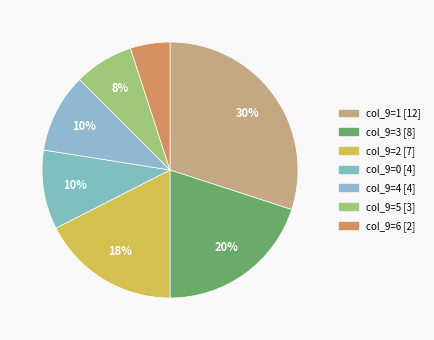

Which category has the smallest portion of the pie?

col_9=6 [2]